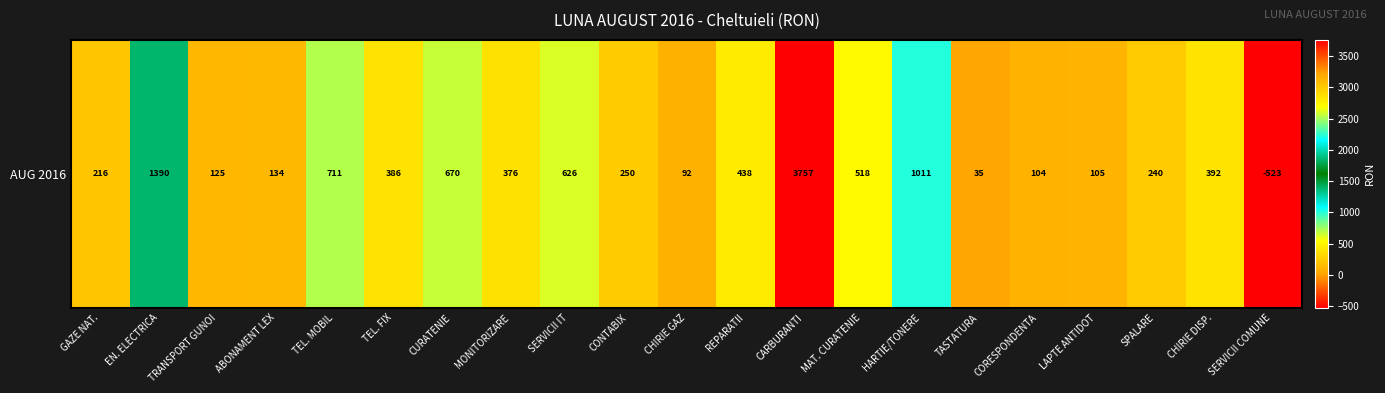

True or false: the data shows 104.7 at LAPTE ANTIDOT.

True